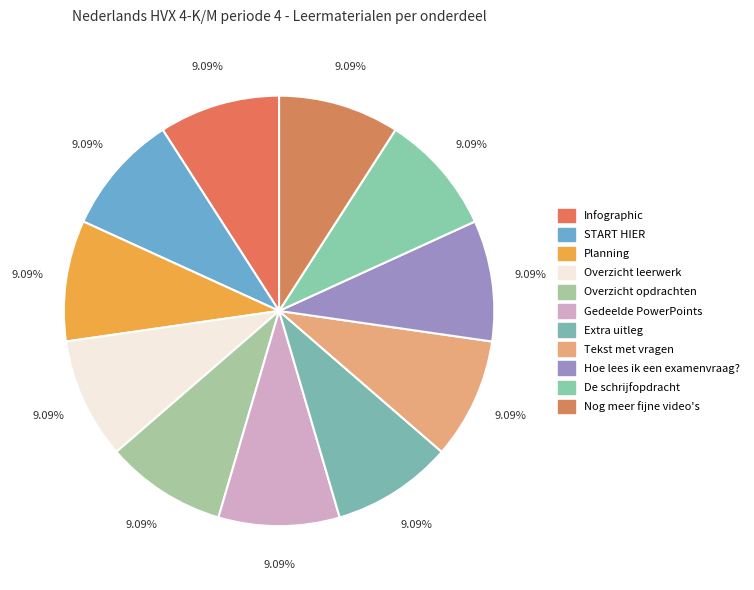

How many slices are in this pie chart?

11